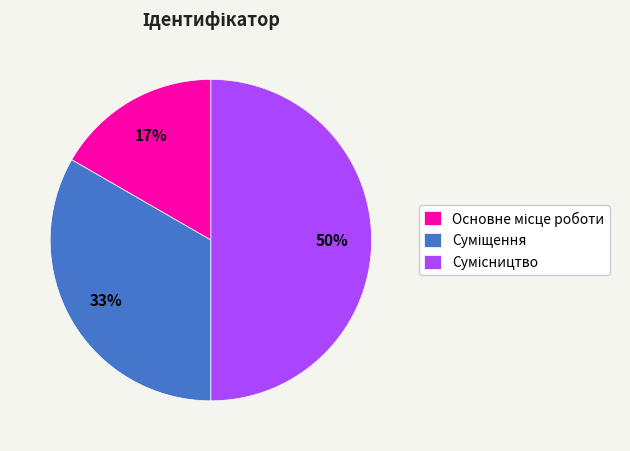

To the nearest percent, what is the difference between the largest and smallest slice percentages?

33%